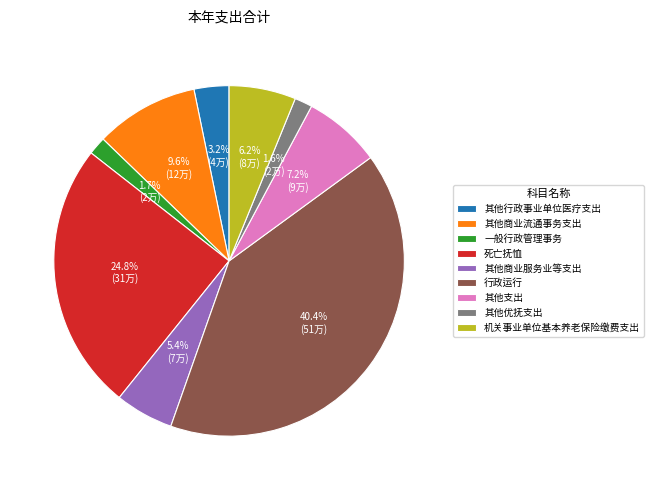

What is the ratio of the value at 其他优抚支出 to the value at 其他商业流通事务支出?

0.2